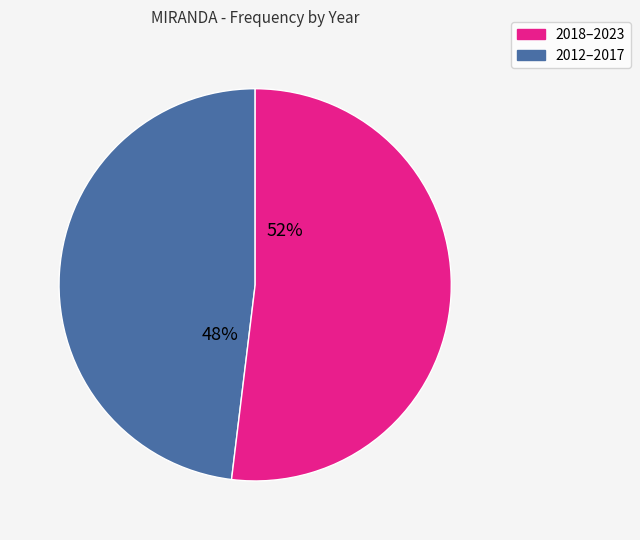

Is there any slice that represents more than half of the pie?

Yes